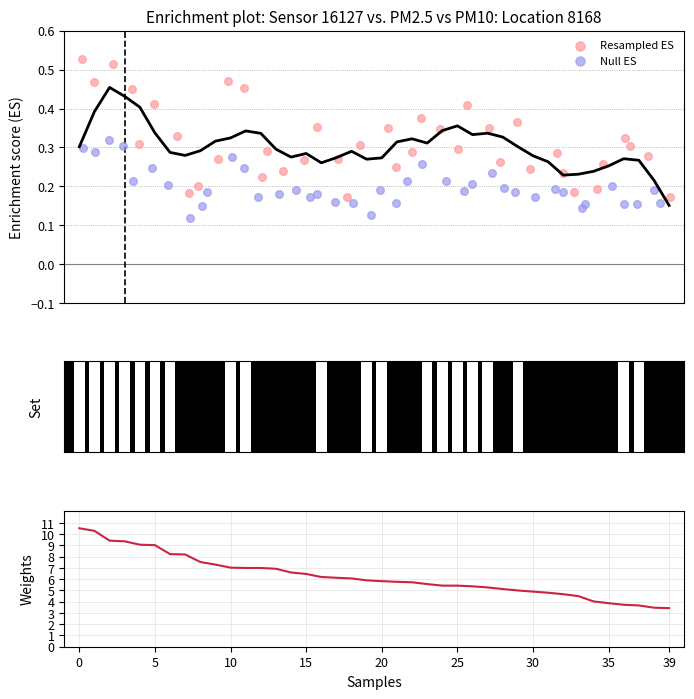

Which series reaches the minimum Y coordinate?

Null ES